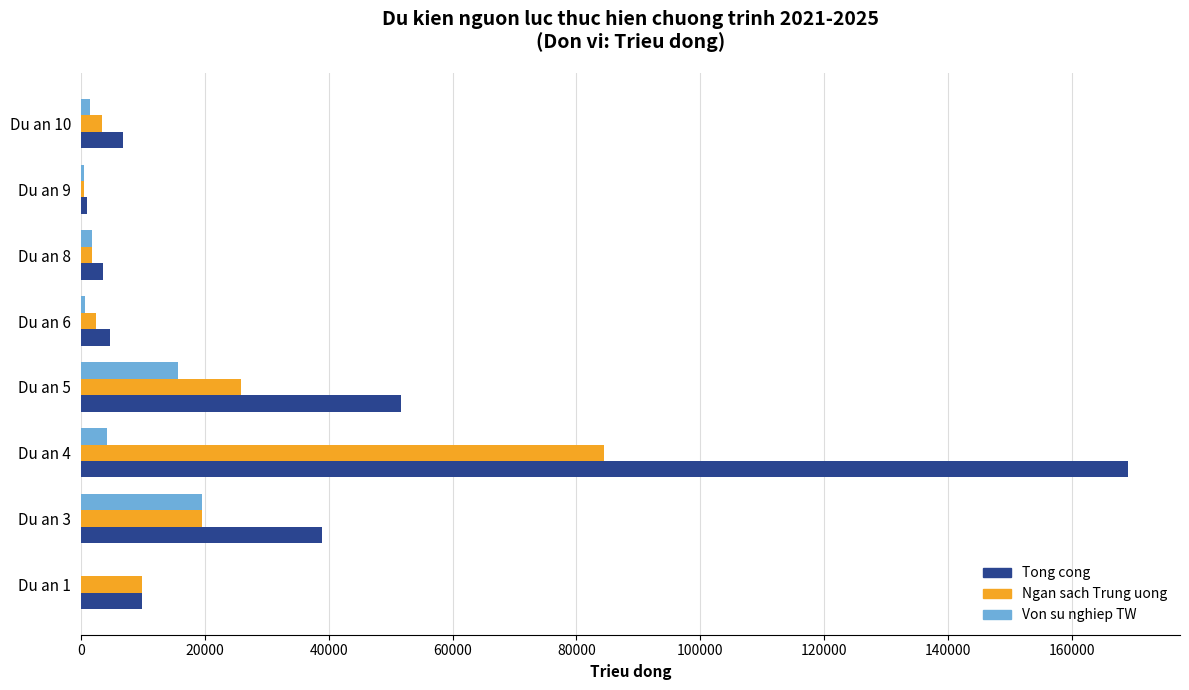

At which label does Tong cong reach its peak?

Du an 4